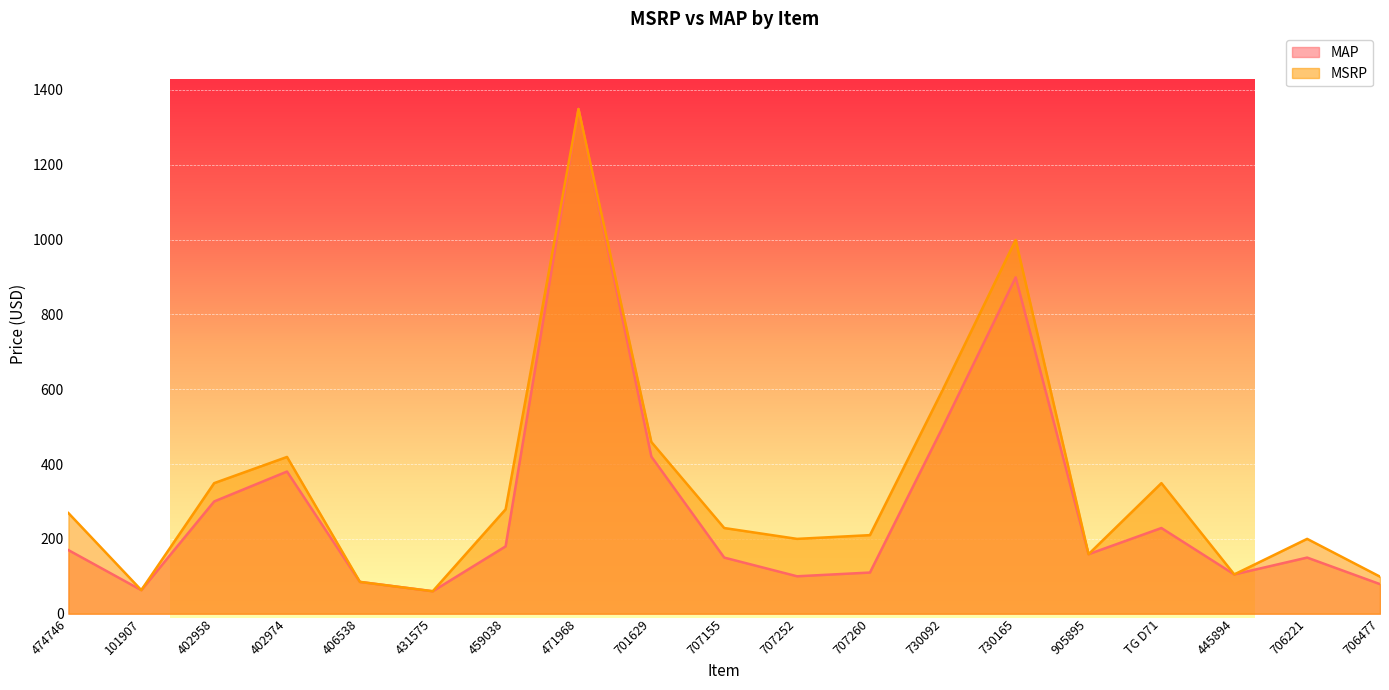

At which label is MSRP closest to 704?

730092